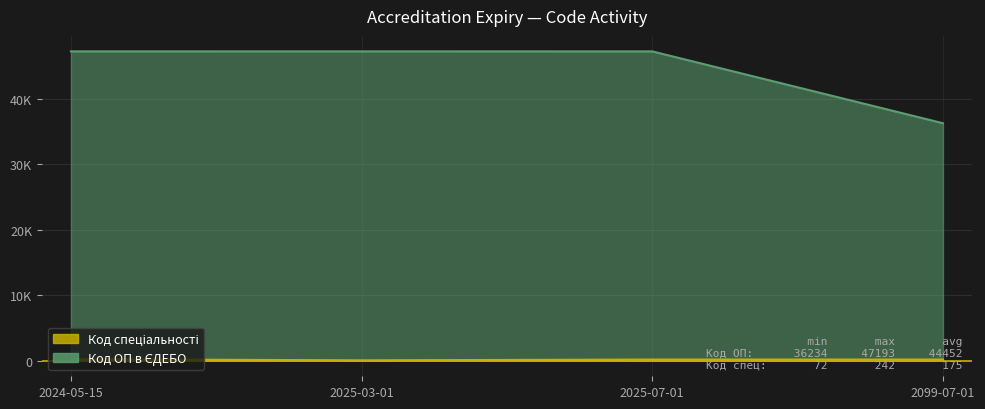

What is the difference between the maximum and second lowest values in the Код спеціальності series?

49